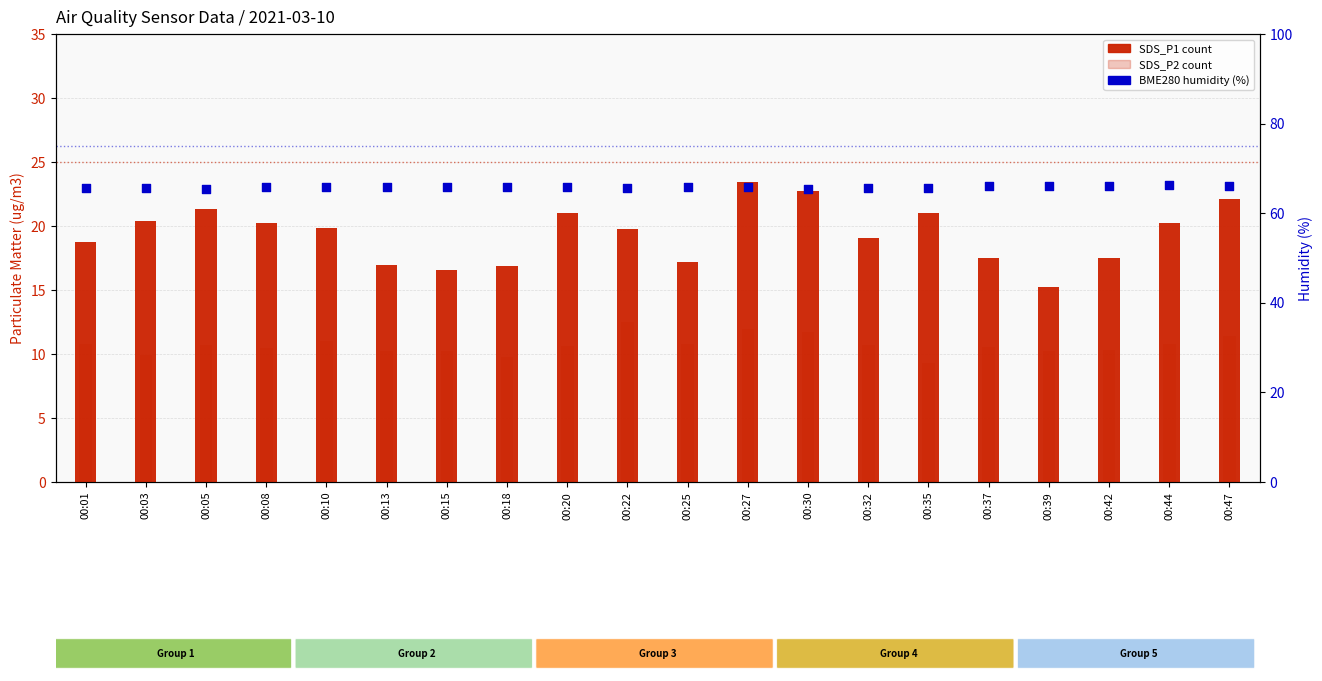

At how many categories does at least one series exceed 35?

20